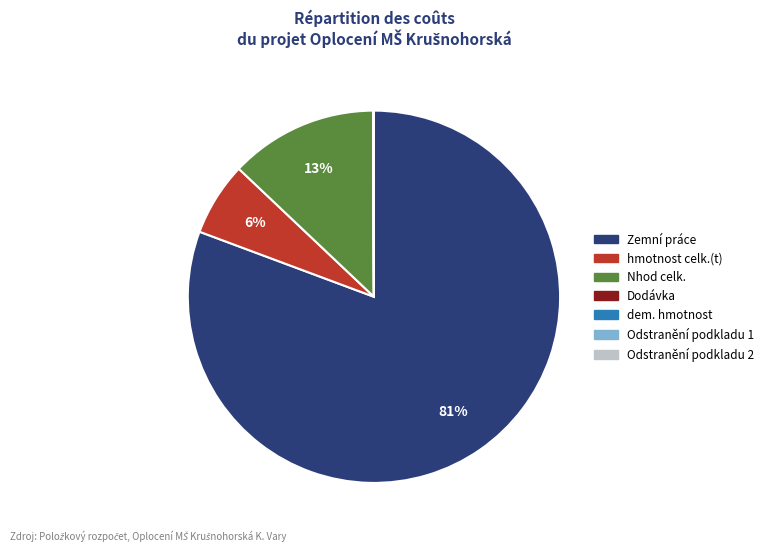

The Nhod celk. slice represents 13% of the pie. True or false?

True